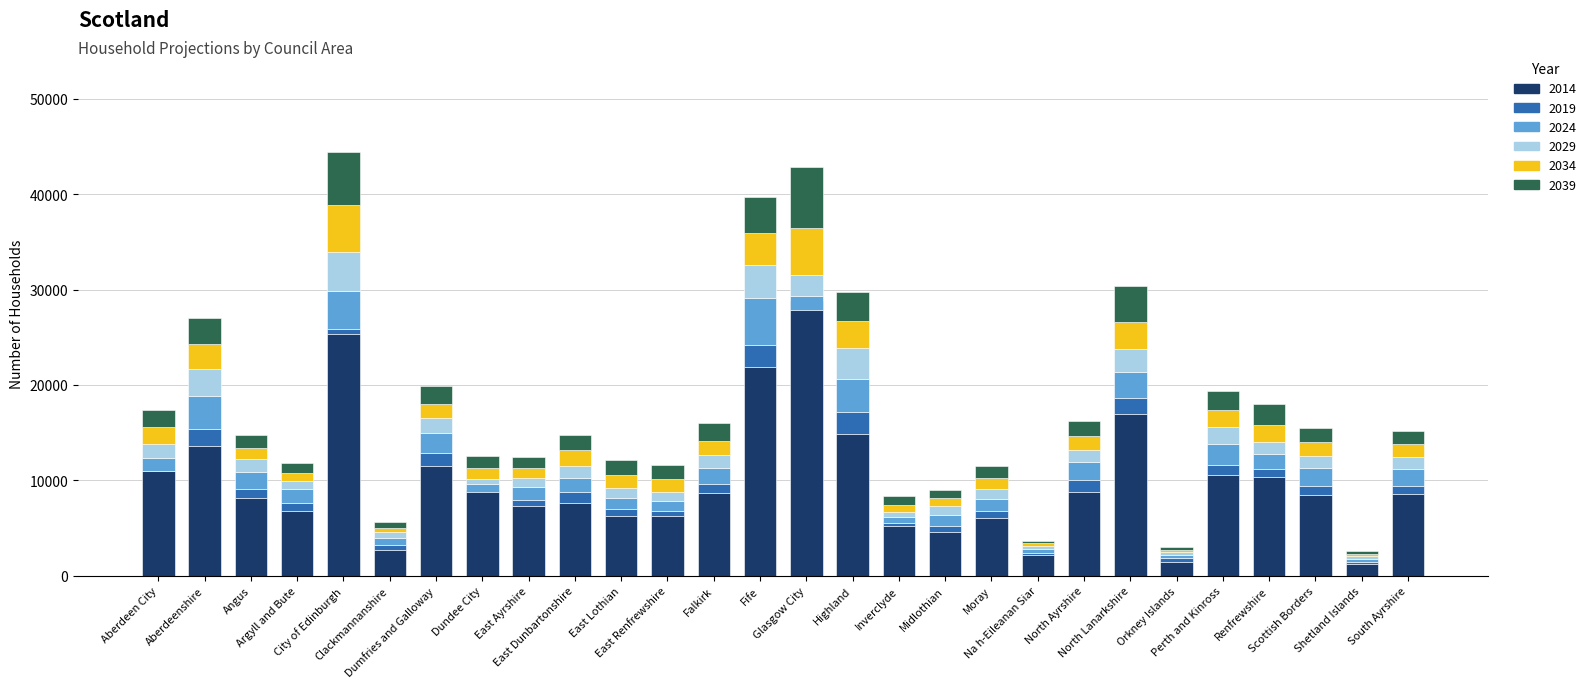

Reading right to left, what are all the values shown in this chart?

2014: 8530	1268	8490	10400	10522	1489	17012	8802	2197	6029	4611	5267	14867	28828	21839	8706	6235	6286	7650	7304	9014	11560	2752	25338	6818	8190	13650	10971
2019: 9450	1466	9390	11232	11605	1821	18610	10081	2410	6823	5197	5554	17148	27868	24203	9615	6827	6966	8763	7974	8797	12838	3221	25892	7673	9112	15403	10978
2024: 11144	1775	11271	12768	13770	2196	21368	11947	2818	8075	6362	6168	20658	29316	29132	11297	7874	8182	10239	9308	9618	14984	4013	29836	9078	10888	18859	12399
2029: 12436	2042	12601	14041	15572	2451	23726	13232	3145	9135	7267	6720	23872	31498	32554	12663	8801	9213	11498	10265	10185	16560	4556	33910	9967	12227	21702	13816
2034: 13775	2291	13986	15813	17348	2685	26645	14628	3398	10207	8122	7406	26739	36460	35900	14139	10159	10564	13139	11259	11316	17994	5017	38843	10781	13391	24345	15600
2039: 15192	2558	15495	17992	19341	2973	30364	16208	3669	11475	9045	8406	29802	42878	39750	16045	11571	12169	14808	12423	12592	19856	5609	44472	11871	14727	27063	17339